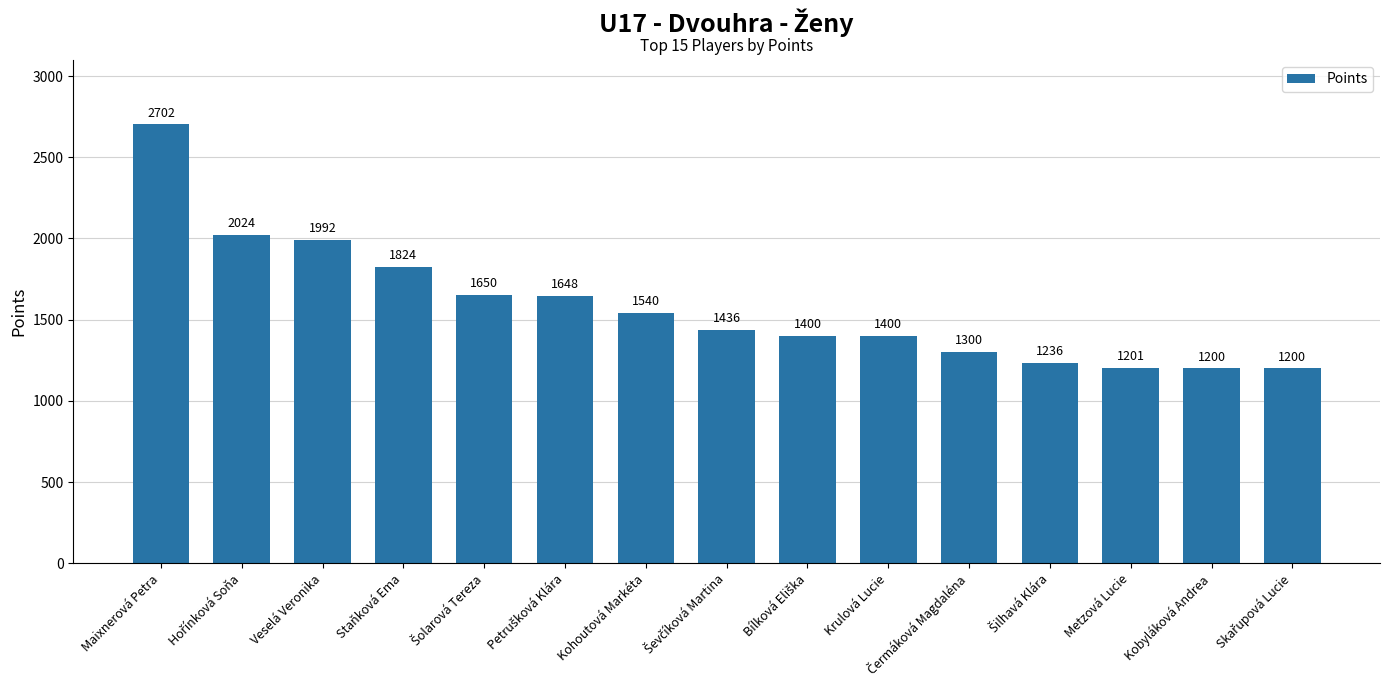

Reading left to right, what are all the values shown in this chart?

2702	2024	1992	1824	1650	1648	1540	1436	1400	1400	1300	1236	1201	1200	1200